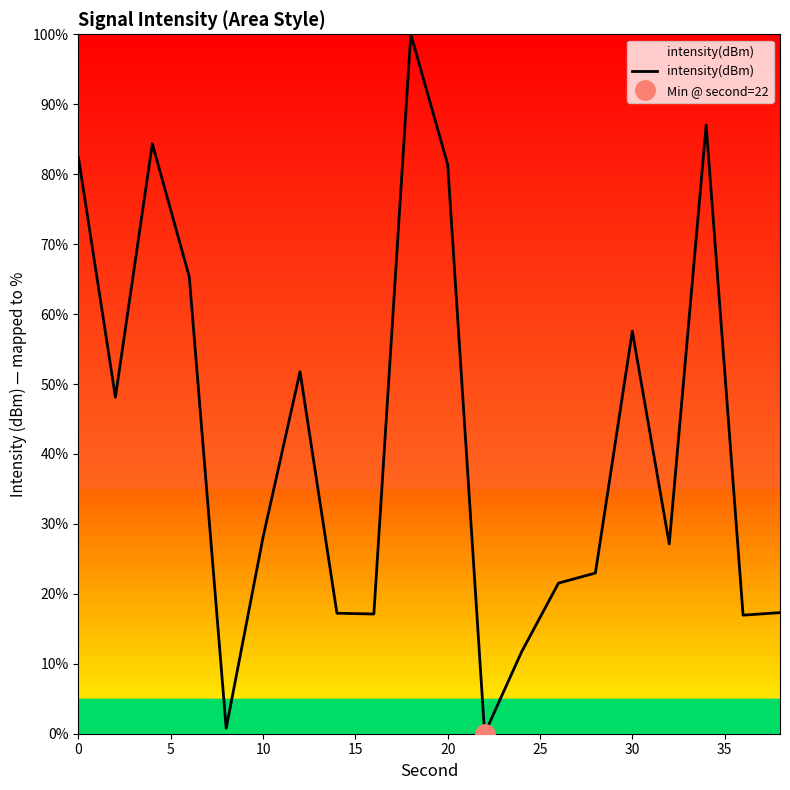

What is the maximum value for intensity(dBm)?

100.0